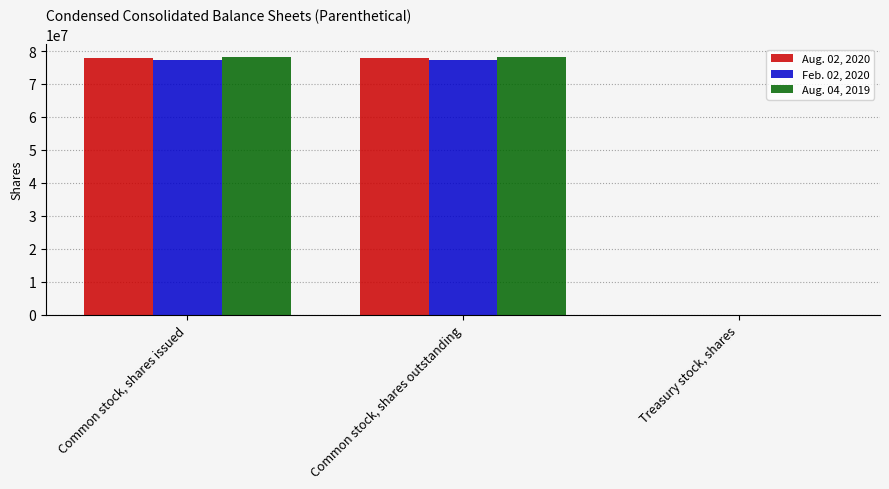

Is it true that Aug. 04, 2019 equals 78203000 at Common stock, shares issued?

True